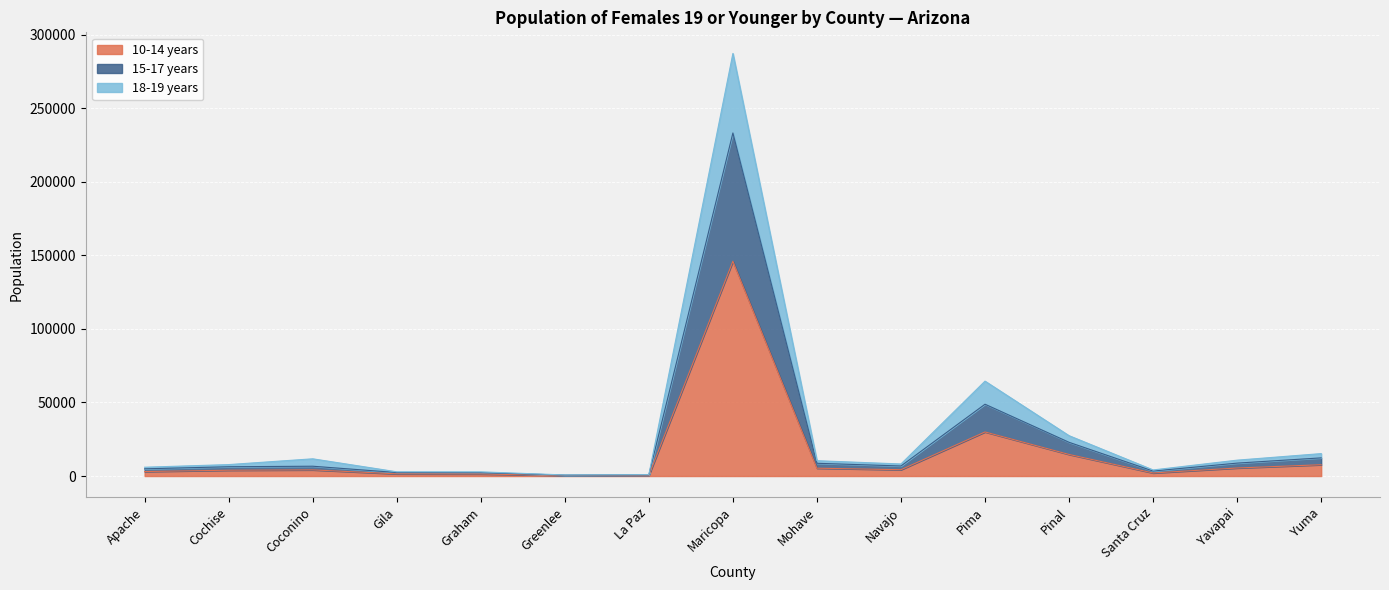

At which category is the sum across all series the highest?

Maricopa